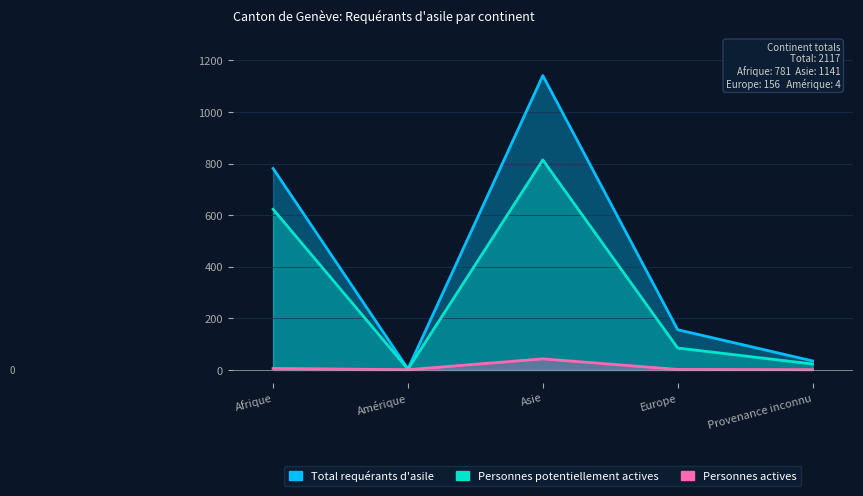

How many categories are shown in the chart?

5